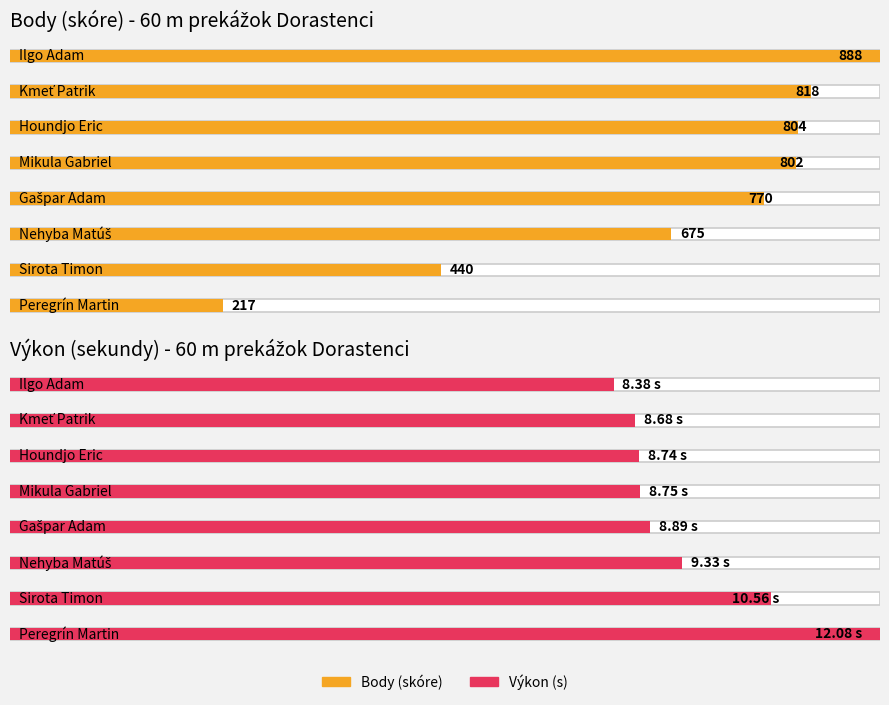

What is the total value across all series at Ilgo Adam?

896.4